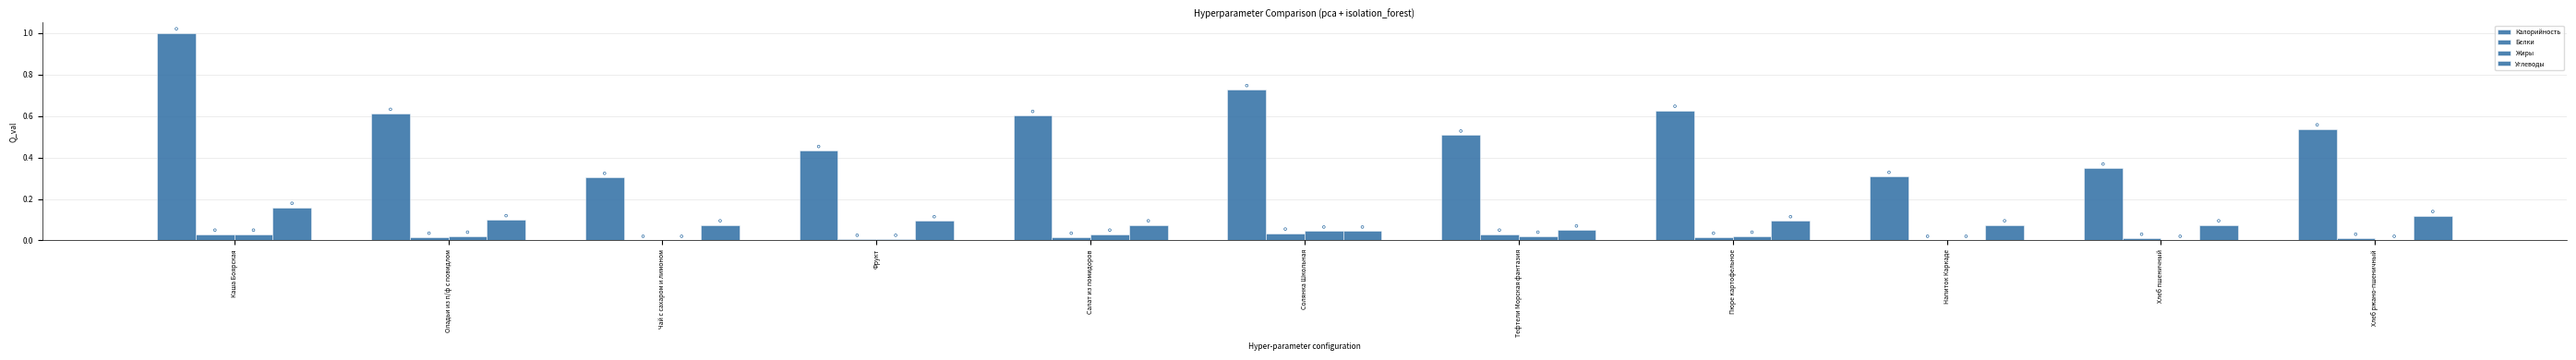

What is the total value across all series at Пюре картофельное?

0.8